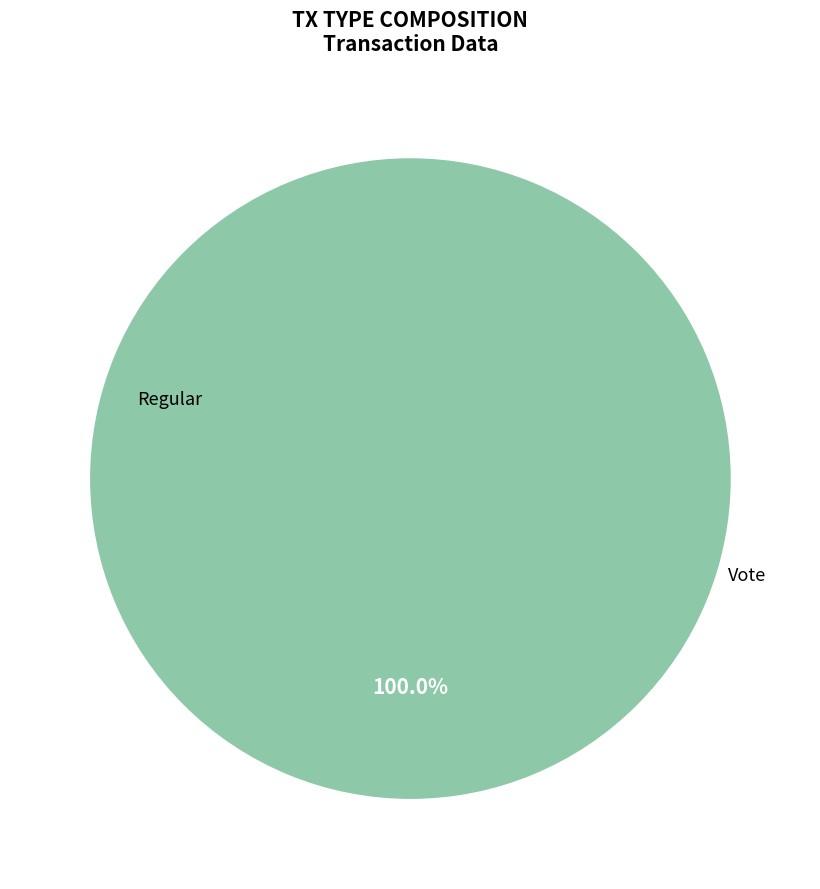

Rank the categories by value from lowest to highest.

Regular, Vote